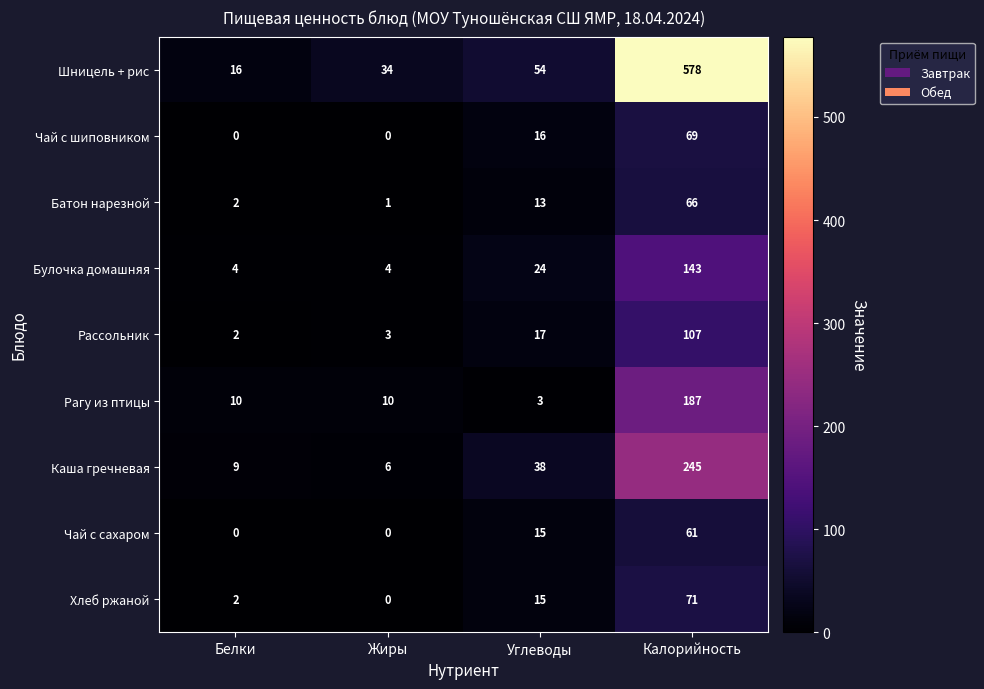

What is the greatest value displayed?

578